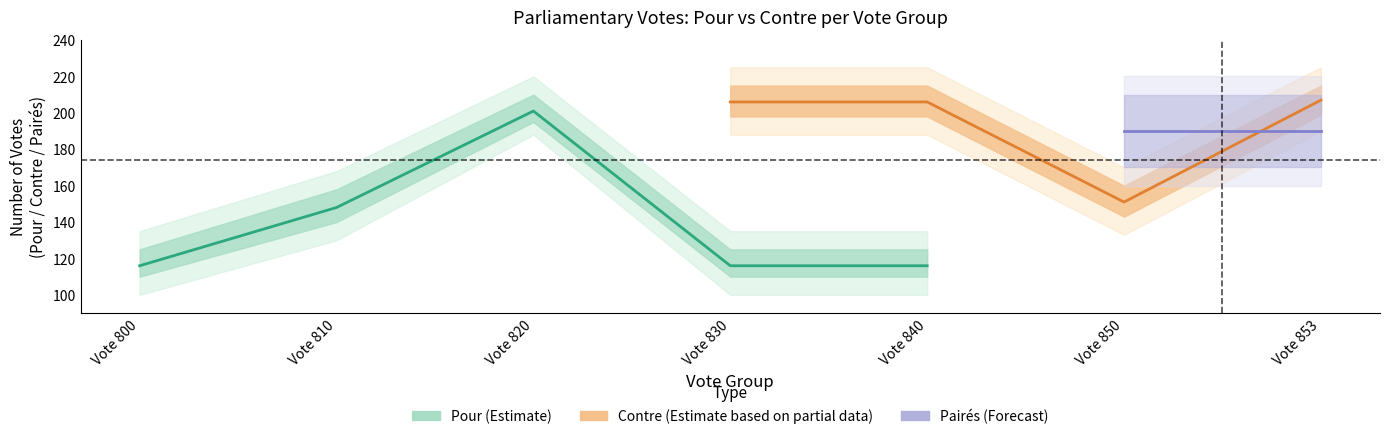

Does the chart have visible grid lines?

No